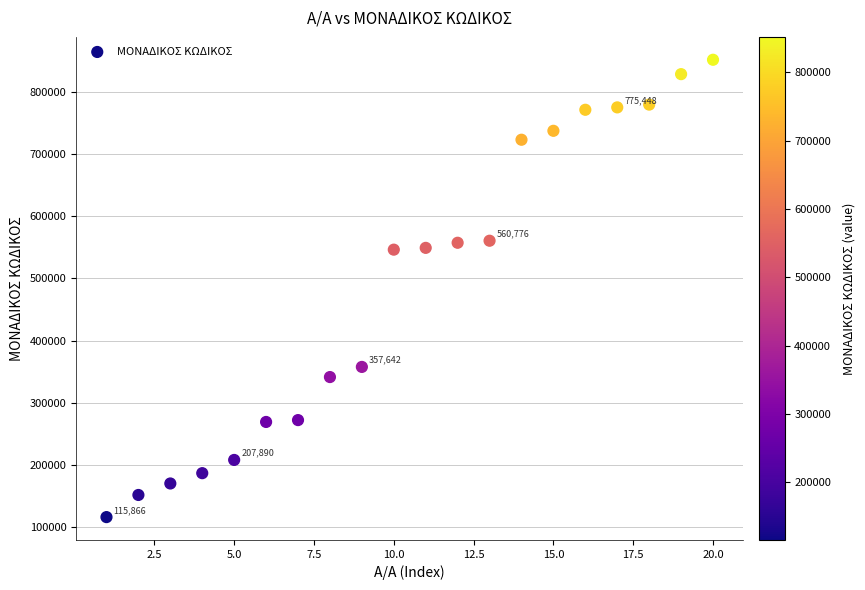

What is the range of X values (max minus min)?

19